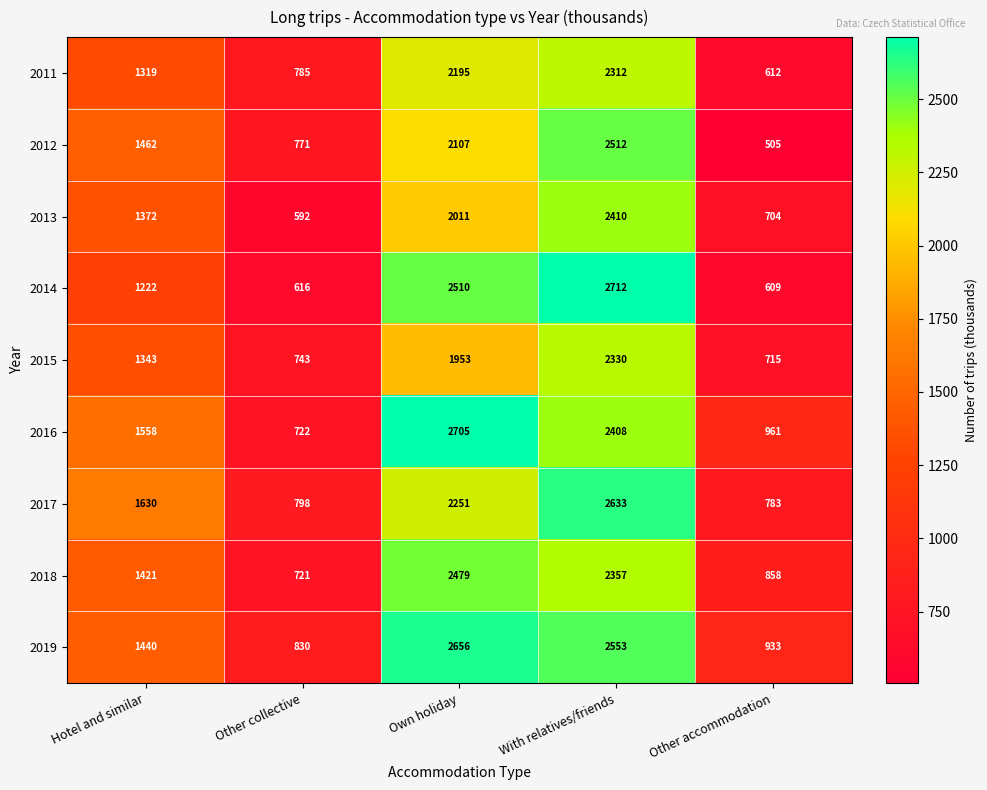

The value of 2019 at Hotel and similar is 1440. True or false?

True